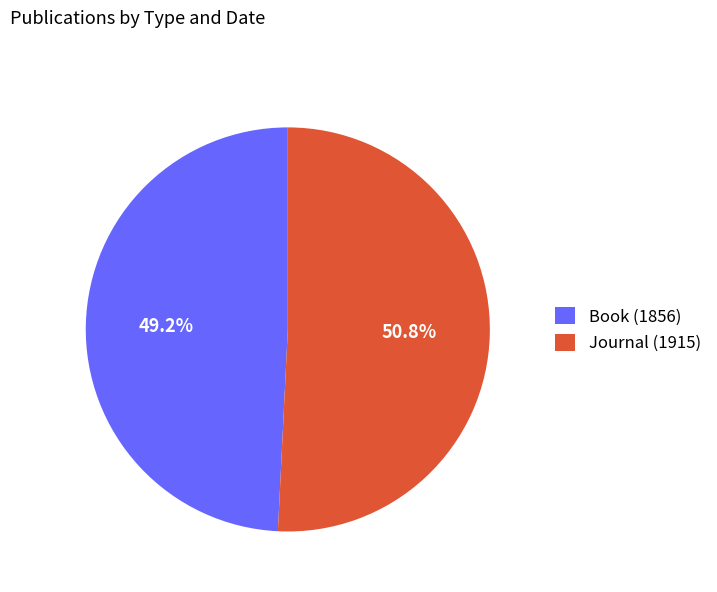

How much of the chart is everything except Journal (1915)?

49.2%